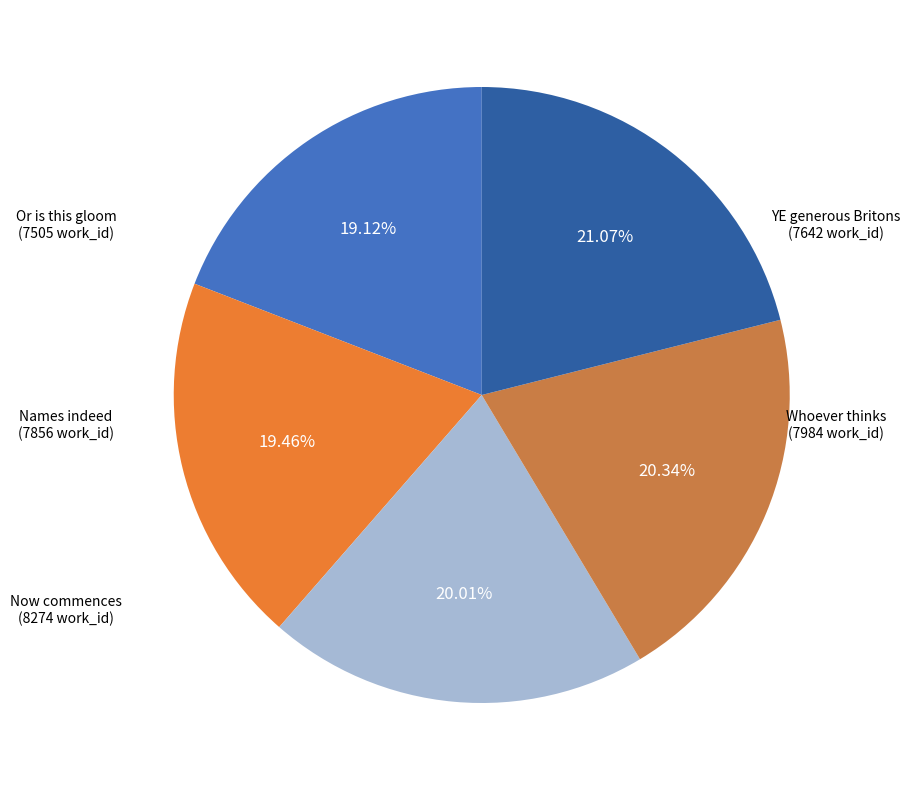

How many segments does this pie chart have?

5